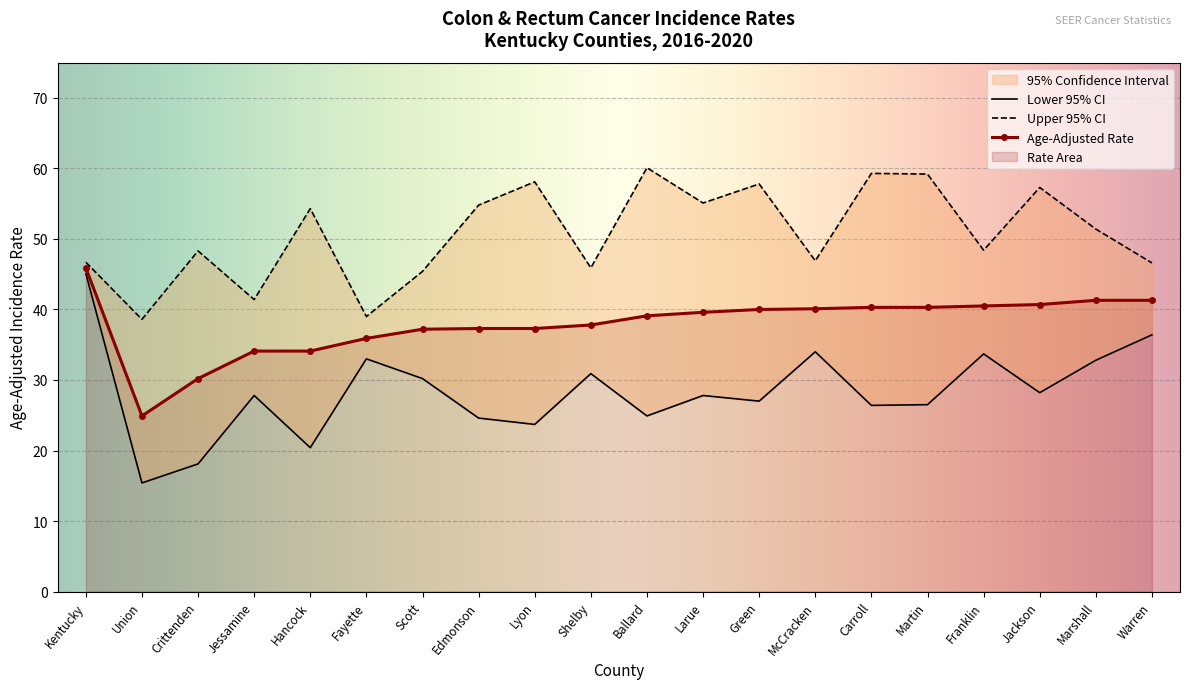

Which label corresponds to the smallest value in the chart?

Union